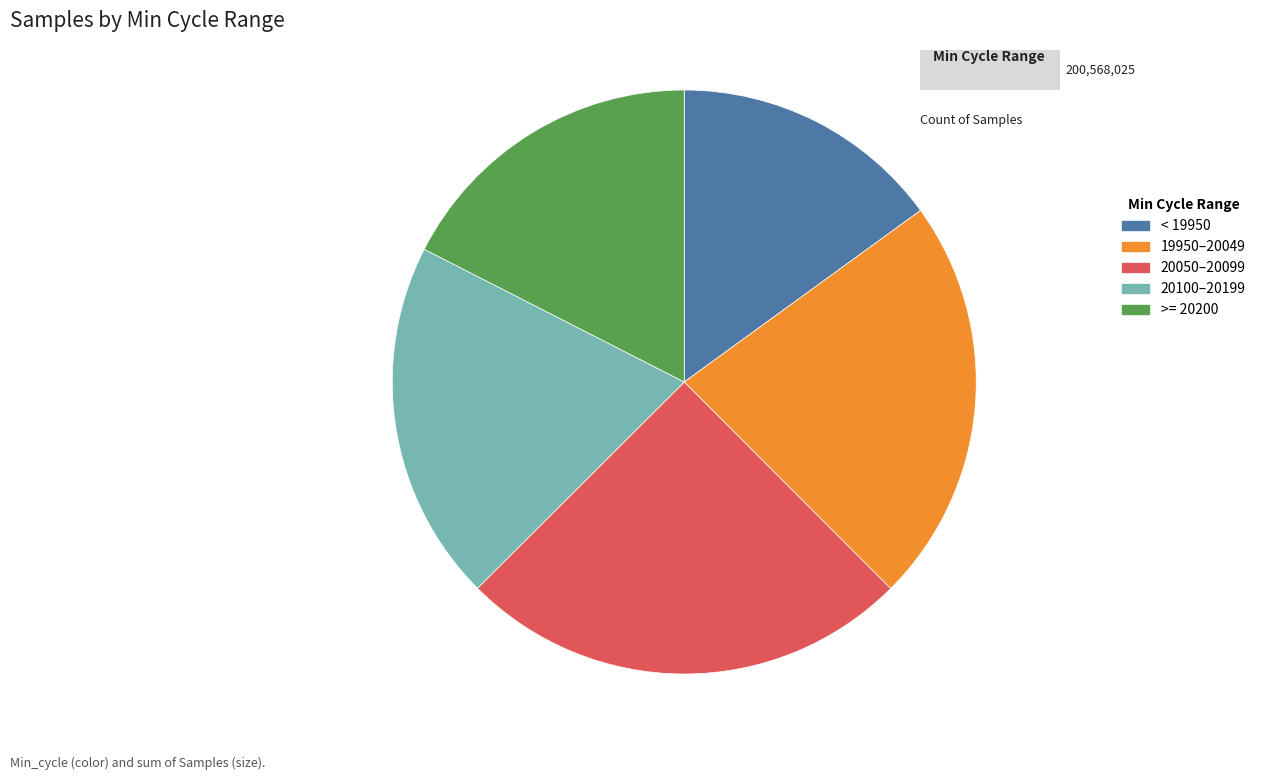

Which slice is the largest?

20050–20099